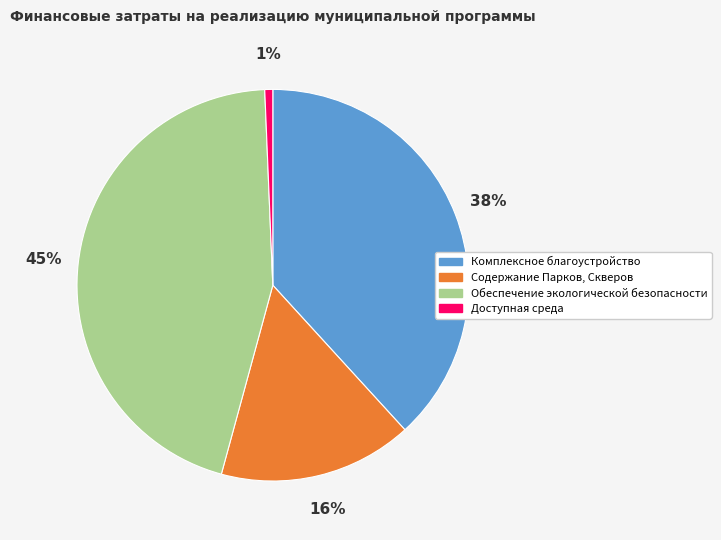

True or false: Доступная среда accounts for 1% of the total.

True